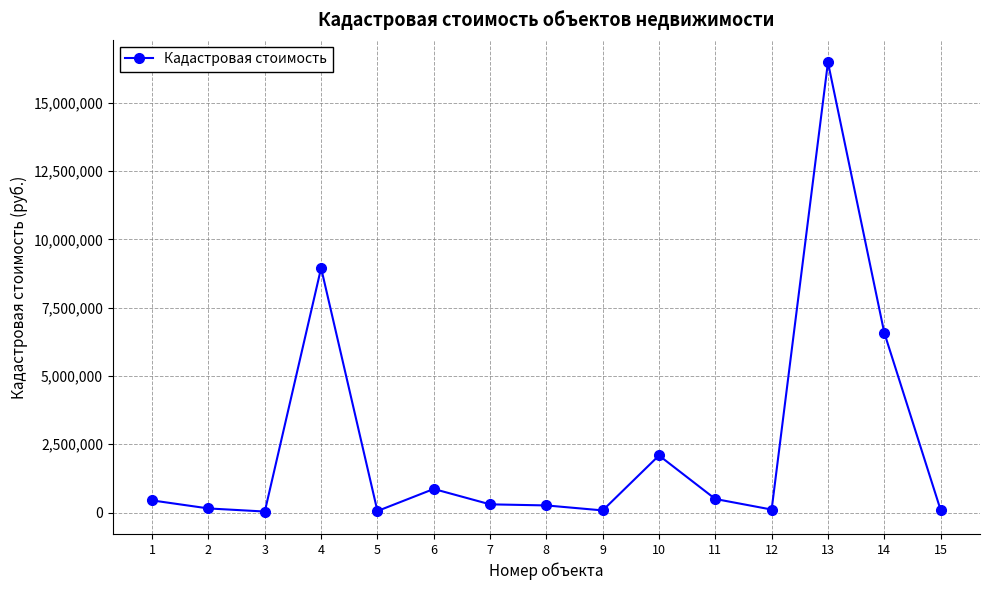

What is the sum of all values?

37002212.9